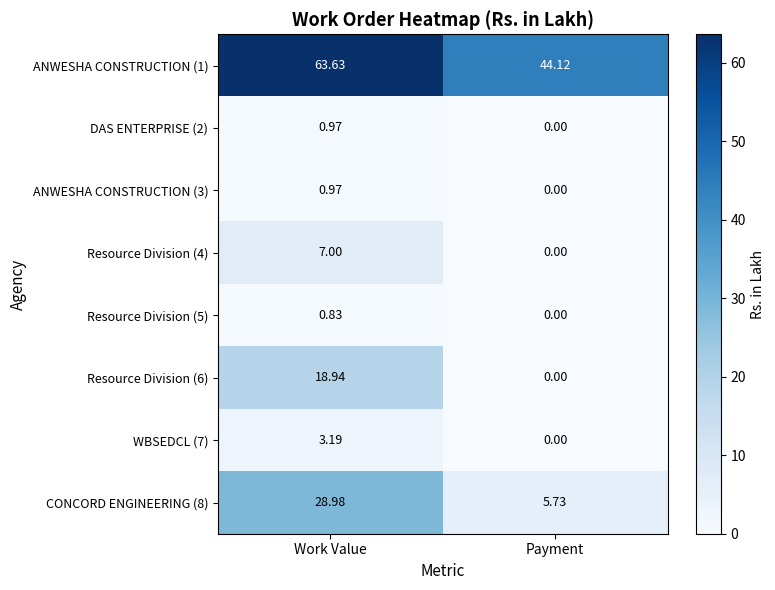

Which category has the highest value in the ANWESHA CONSTRUCTION (1) series?

Work Value